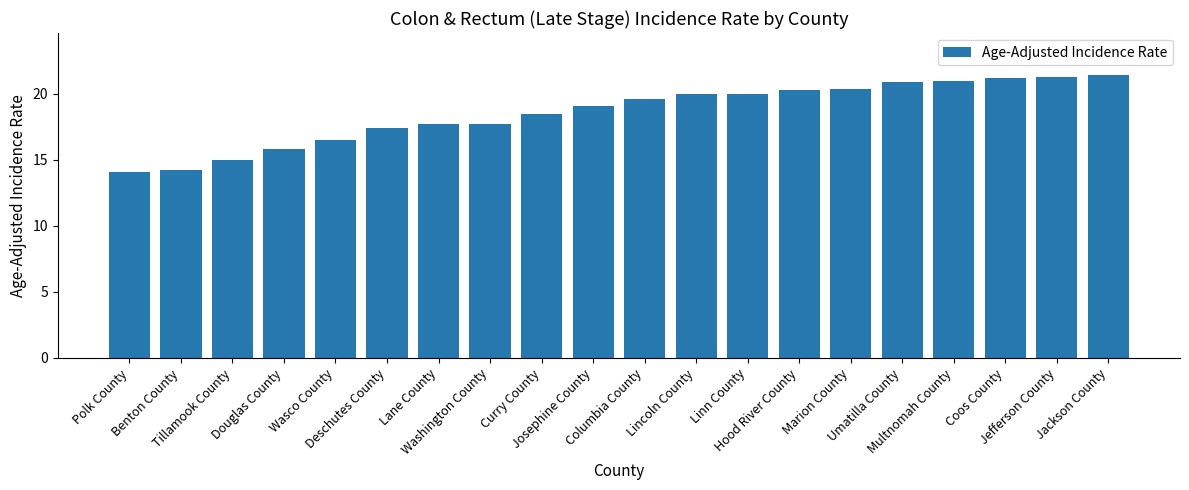

Are the bars grouped side by side (vs. stacked)?

No